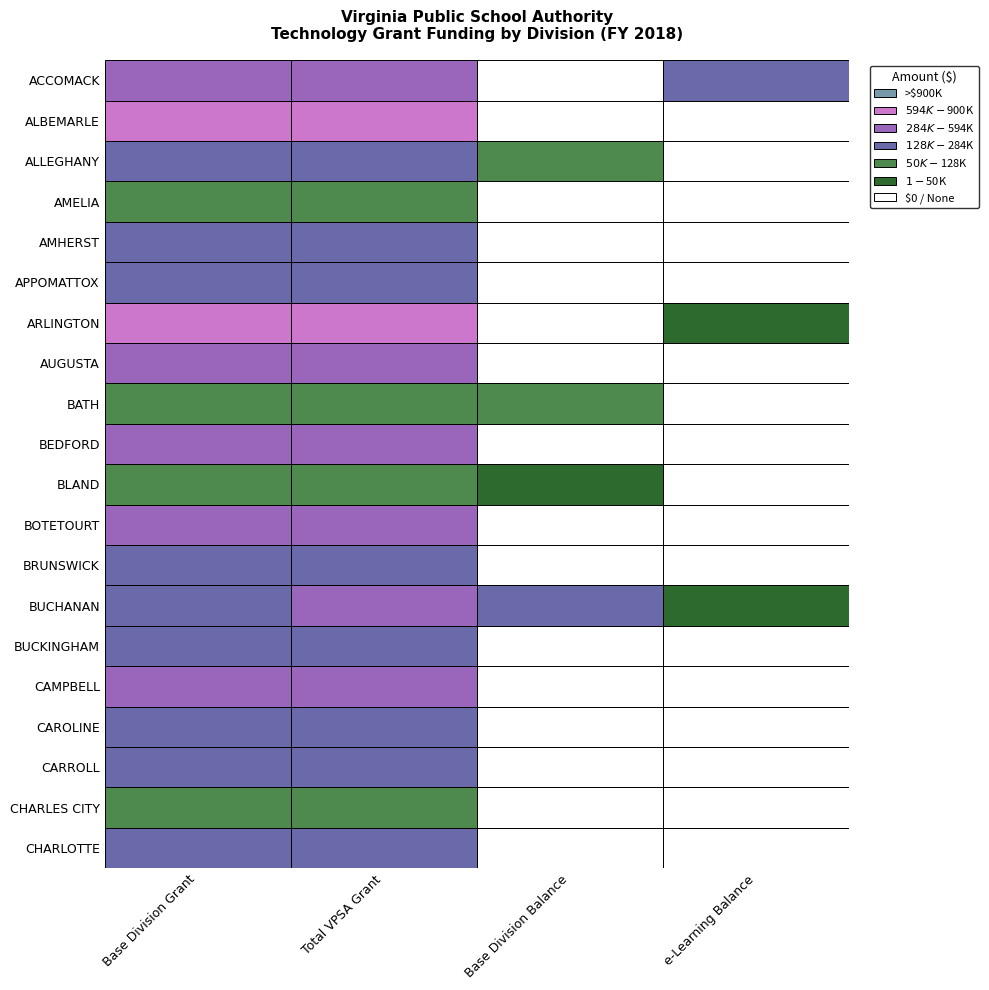

True or false: CARROLL has a value of 0.0 at e-Learning Balance.

True